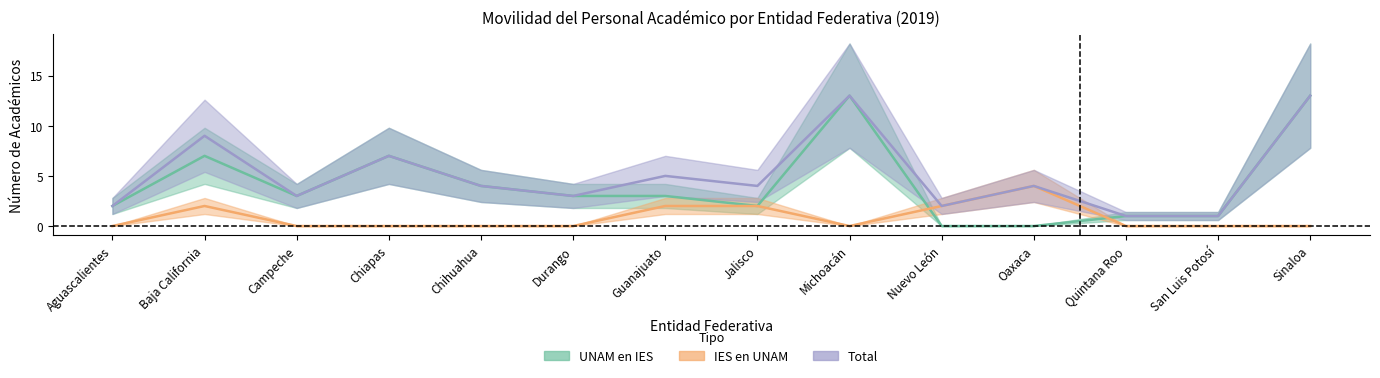

True or false: UNAM en IES has a value of 1 at Aguascalientes.

False